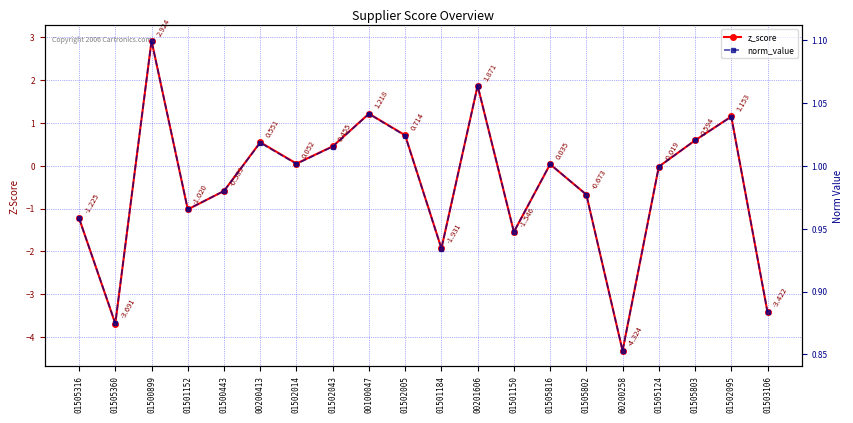

True or false: norm_value has a value of 1.8 at 01500899.

False